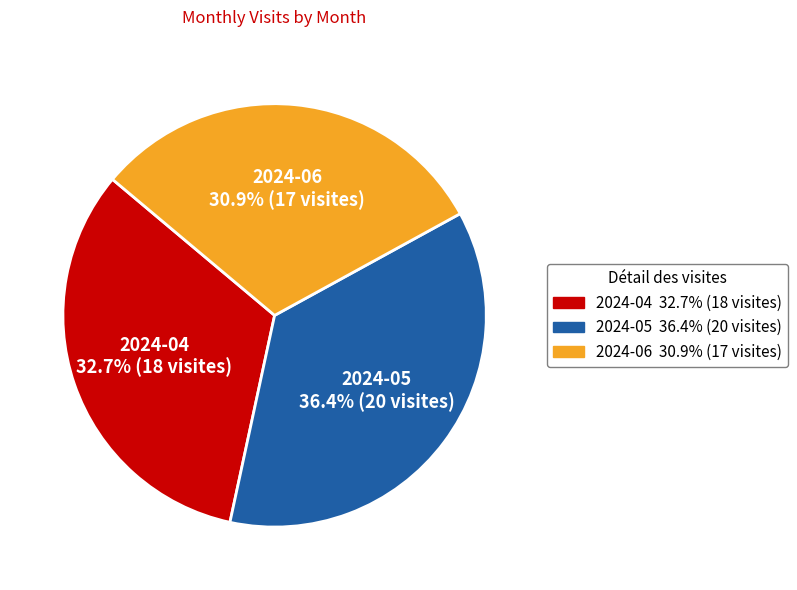

What percentage is the 2024-05 slice, to the nearest percent?

36%